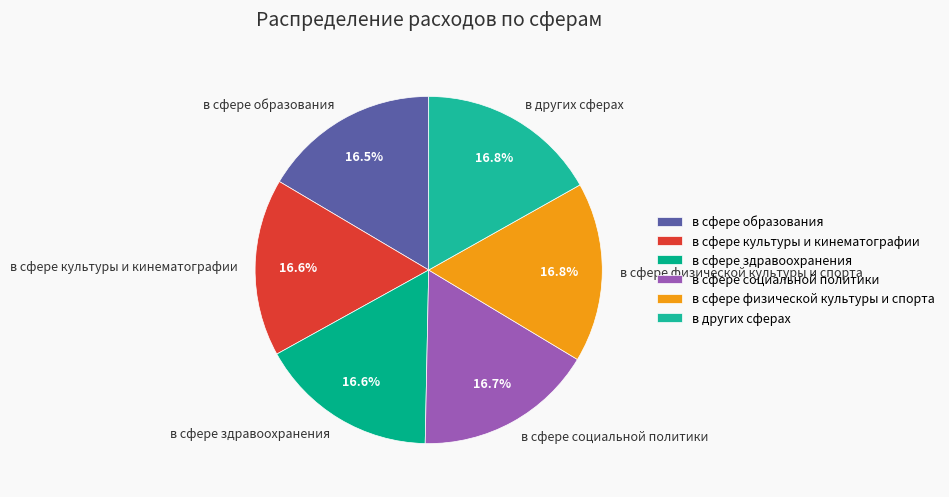

What percentage is NOT represented by в сфере образования?

83.5%